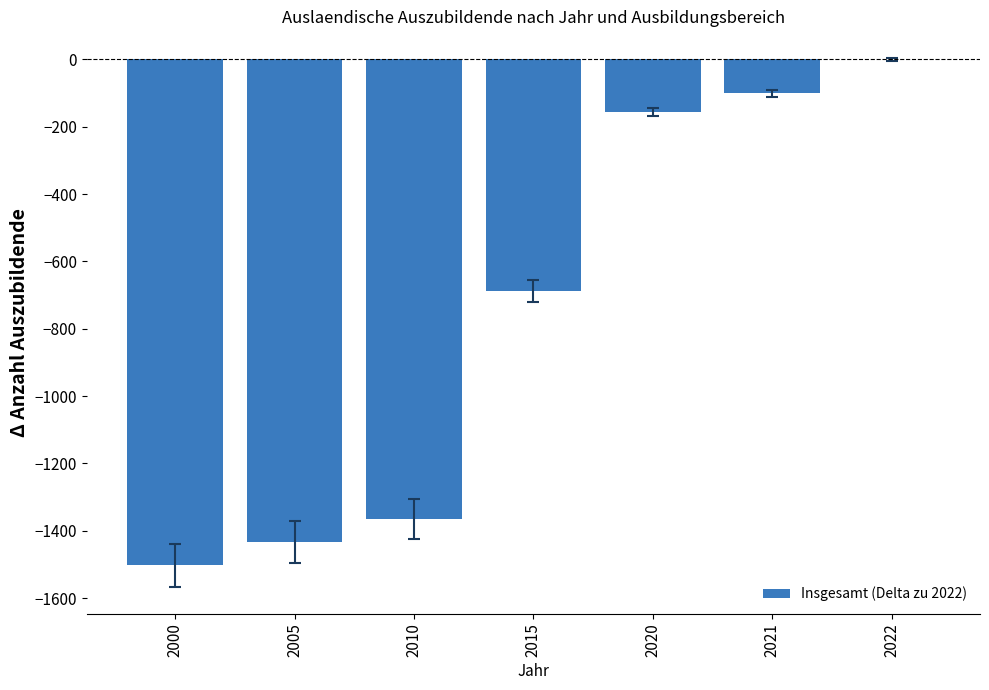

Reading left to right, list all the values displayed in this chart.

2000=-1503	2005=-1432	2010=-1365	2015=-688	2020=-156	2021=-101	2022=0